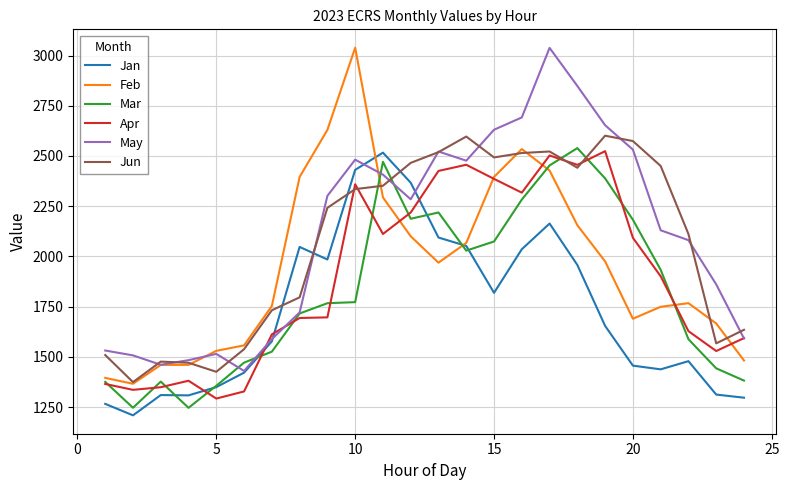

What is the minimum value for Feb?

1366.0